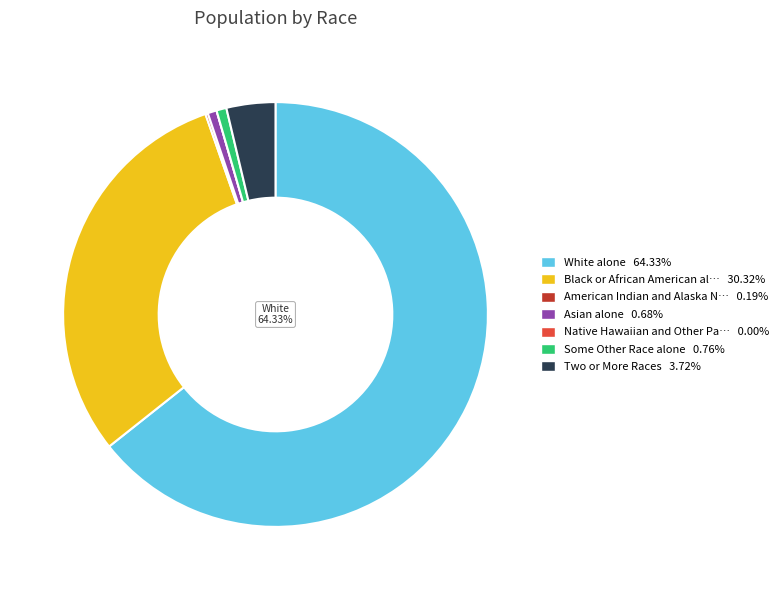

To the nearest percent, what is the average slice percentage?

14%